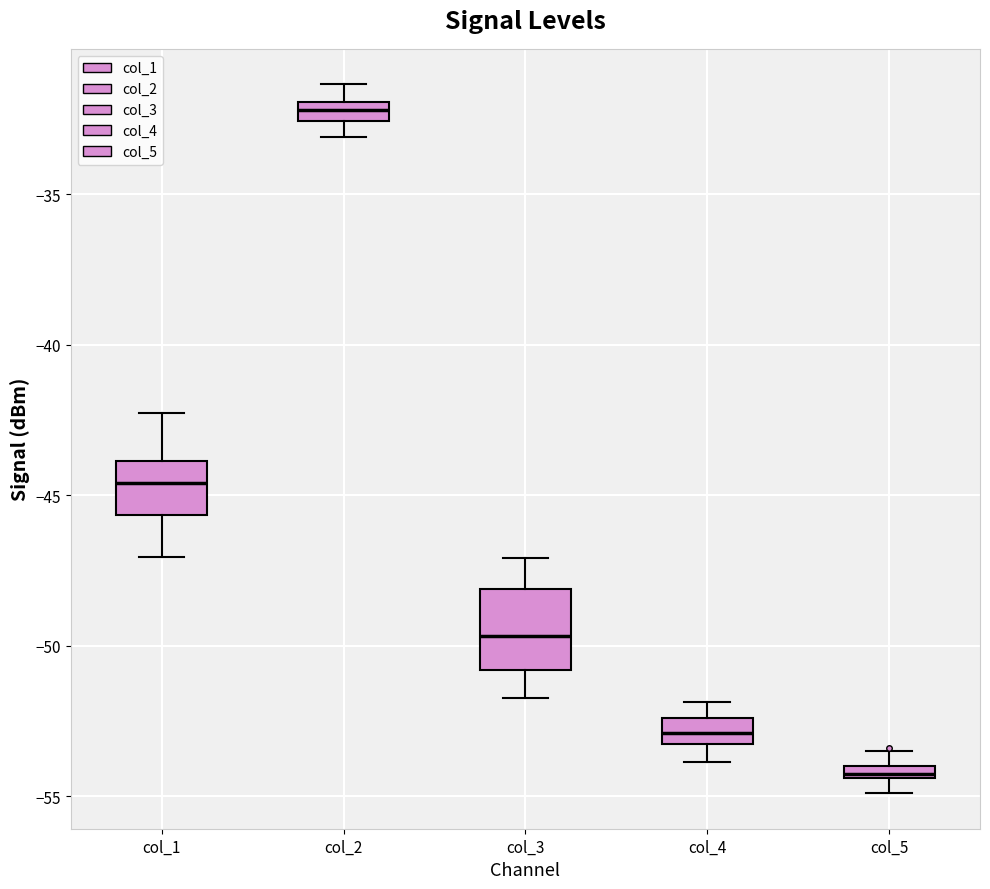

Which box's median line is the highest?

col_2